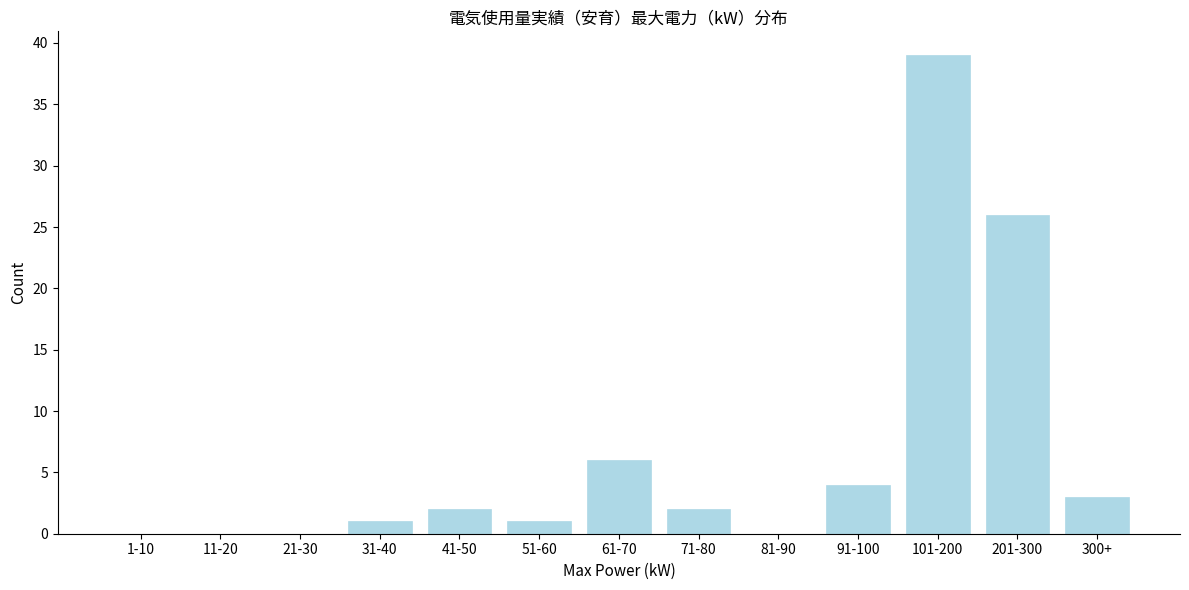

Reading left to right, transcribe all the data shown in this chart.

1-10=0	11-20=0	21-30=0	31-40=1	41-50=2	51-60=1	61-70=6	71-80=2	81-90=0	91-100=4	101-200=39	201-300=26	300+=3